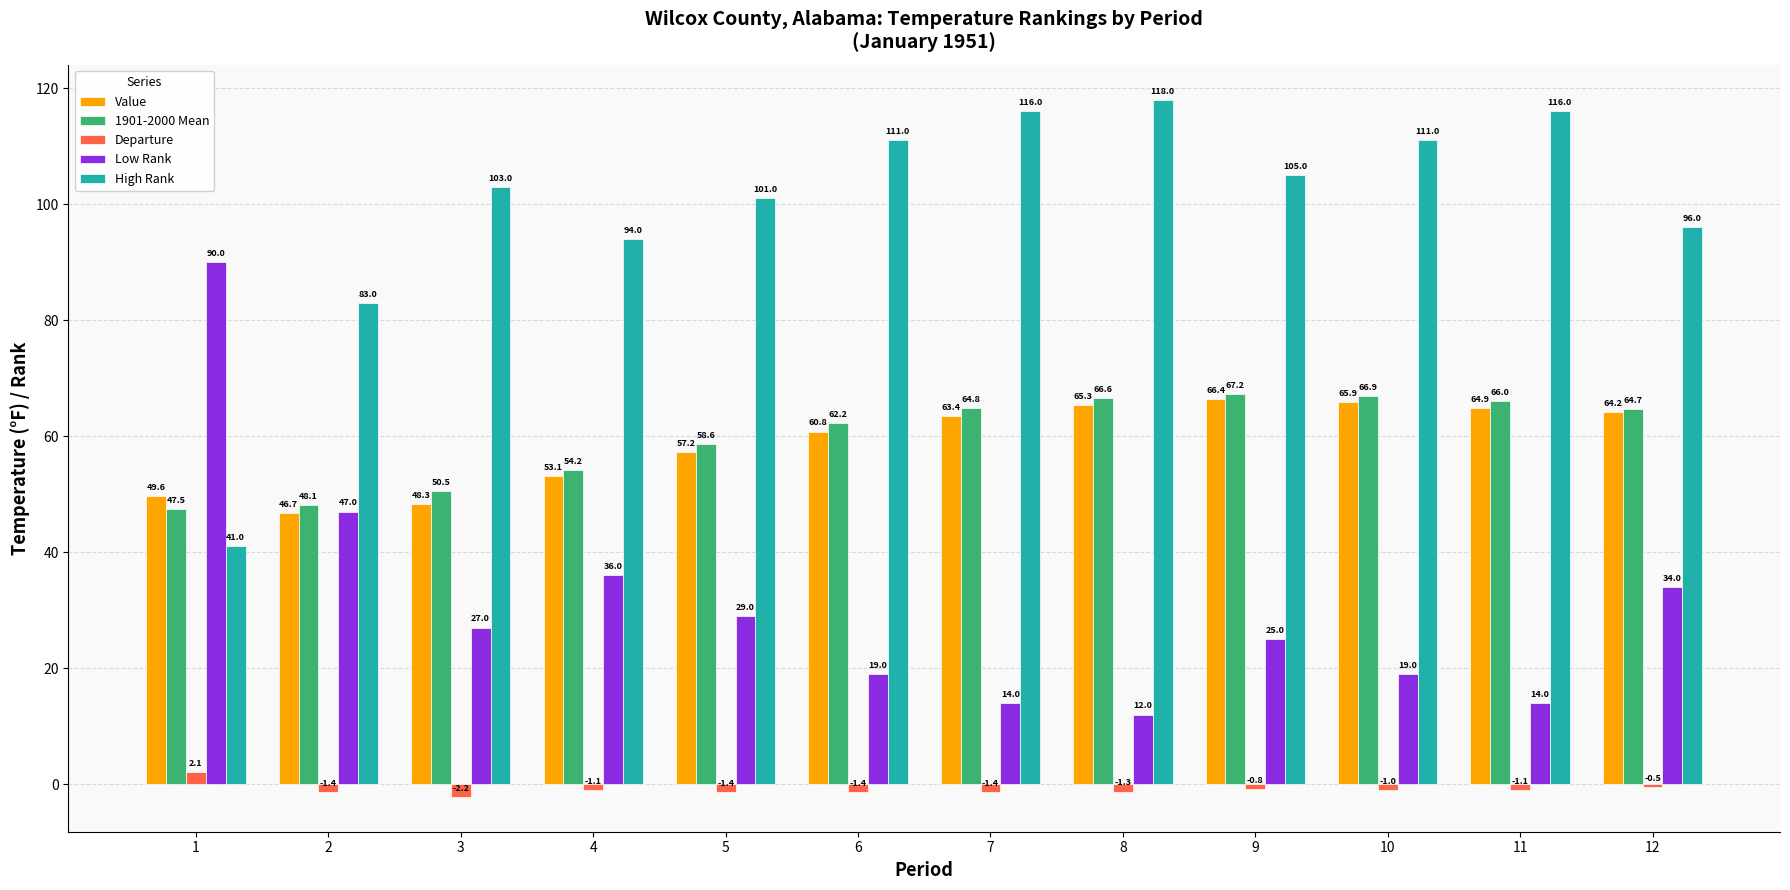

At which label does Low Rank reach its minimum?

8